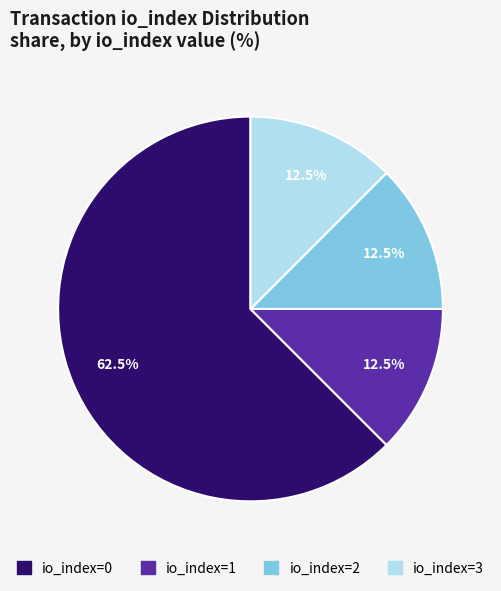

Which category has the biggest portion of the pie?

io_index=0